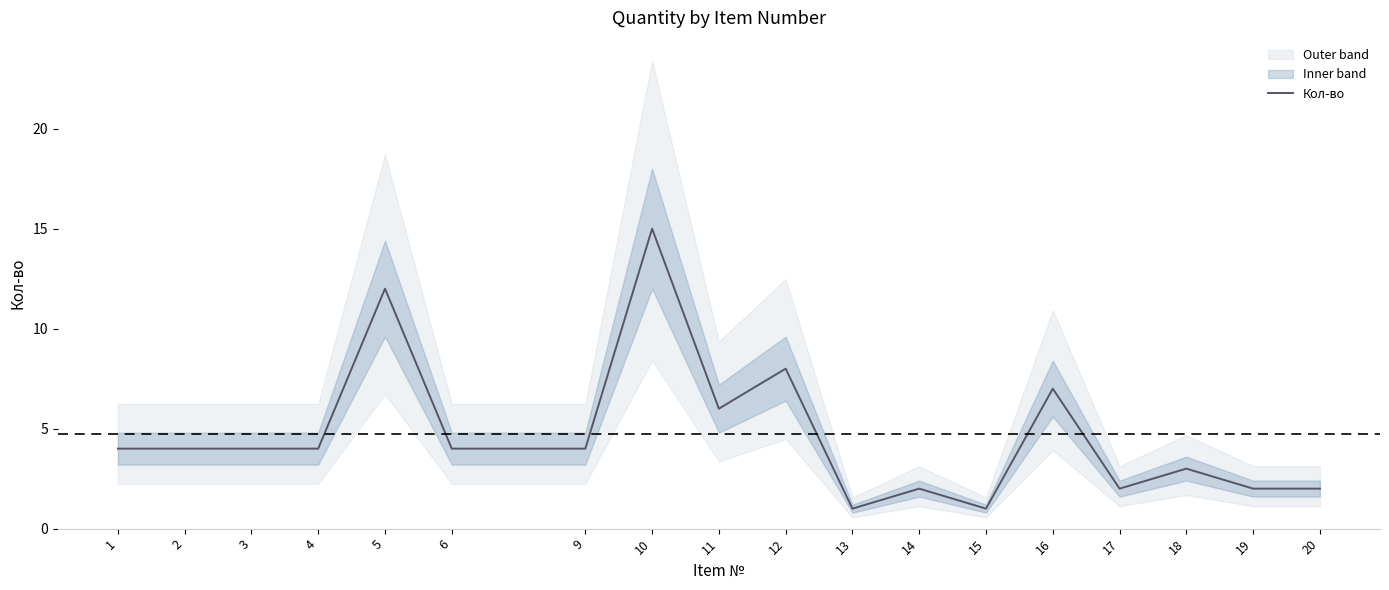

At which category does the chart reach its minimum across all series?

13